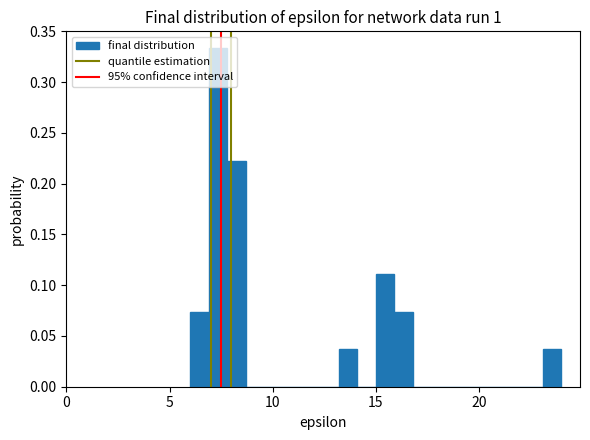

Around what value on the x-axis is the tallest bar? Give the approximate position of its centre, as read against the axis.

7.5